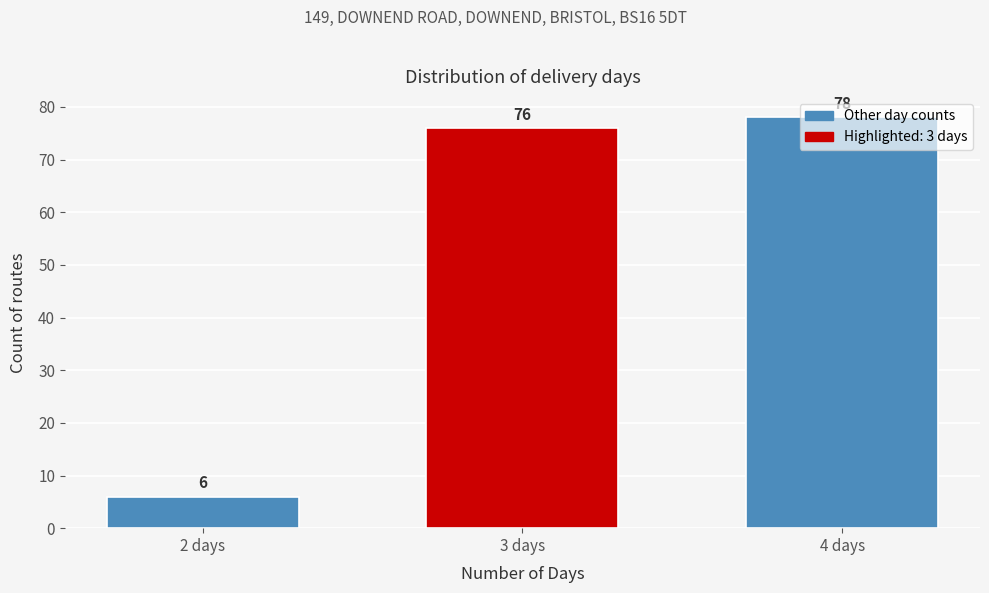

What is the average value?

53